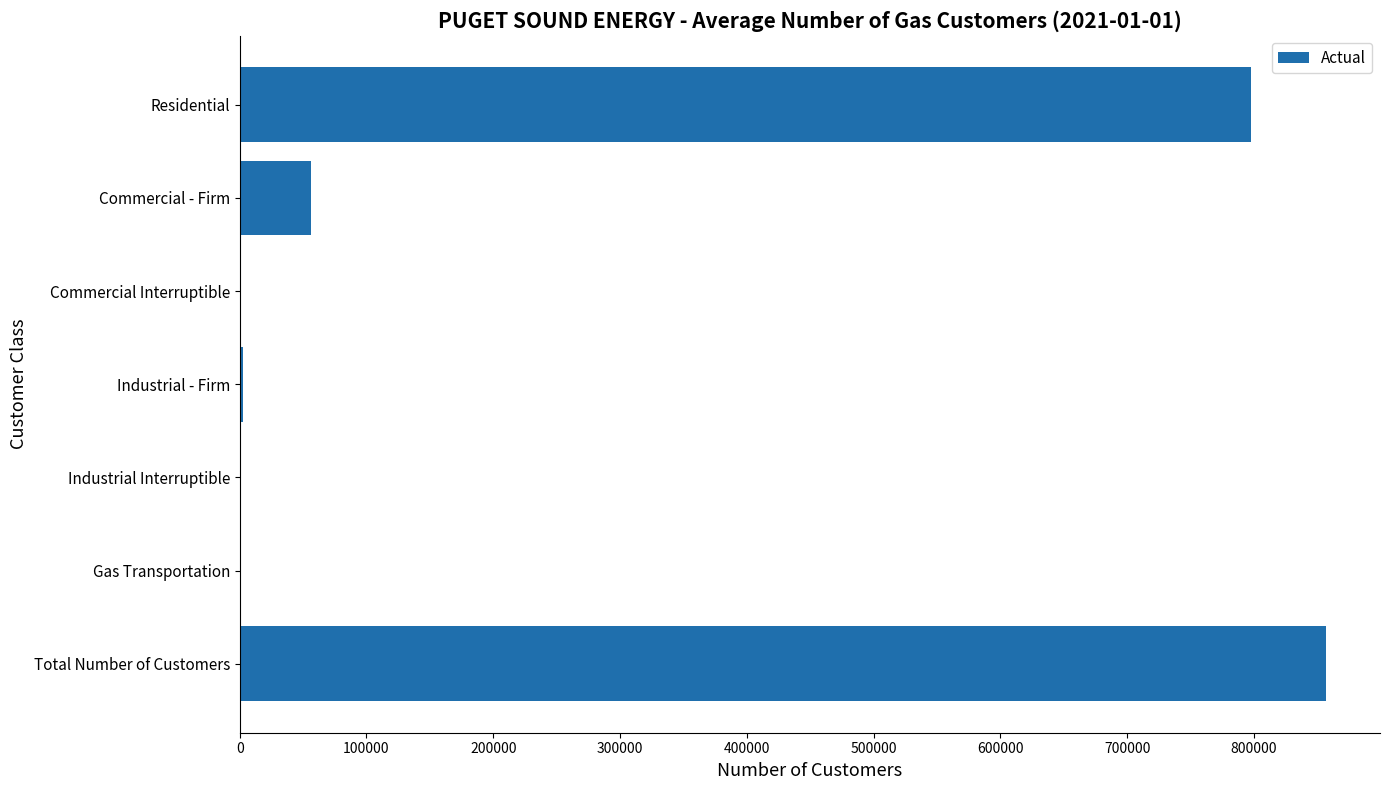

The chart shows a value of 1291592 at Total Number of Customers. True or false?

False